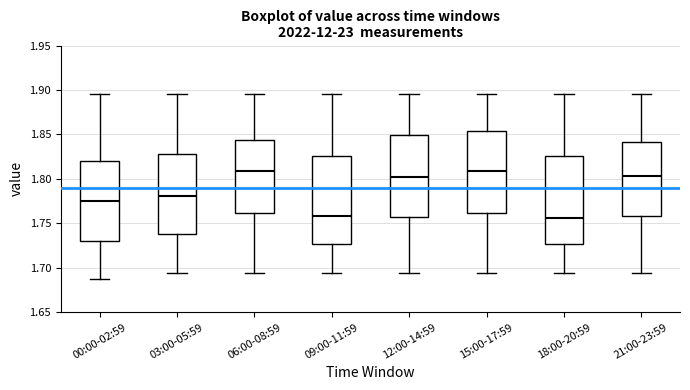

Reading left to right, read every box against the y-axis: the position of its median line, the range the box covers, and the ends of its whiskers. The values are not printed on the chart, so give them approximately, as read against the axis.

00:00-02:59: median 1.775, box 1.730 to 1.820, whiskers 1.685 to 1.895
03:00-05:59: median 1.780, box 1.740 to 1.830, whiskers 1.695 to 1.895
06:00-08:59: median 1.810, box 1.760 to 1.845, whiskers 1.695 to 1.895
09:00-11:59: median 1.760, box 1.725 to 1.825, whiskers 1.695 to 1.895
12:00-14:59: median 1.805, box 1.755 to 1.850, whiskers 1.695 to 1.895
15:00-17:59: median 1.810, box 1.760 to 1.855, whiskers 1.695 to 1.895
18:00-20:59: median 1.755, box 1.725 to 1.825, whiskers 1.695 to 1.895
21:00-23:59: median 1.805, box 1.760 to 1.840, whiskers 1.695 to 1.895